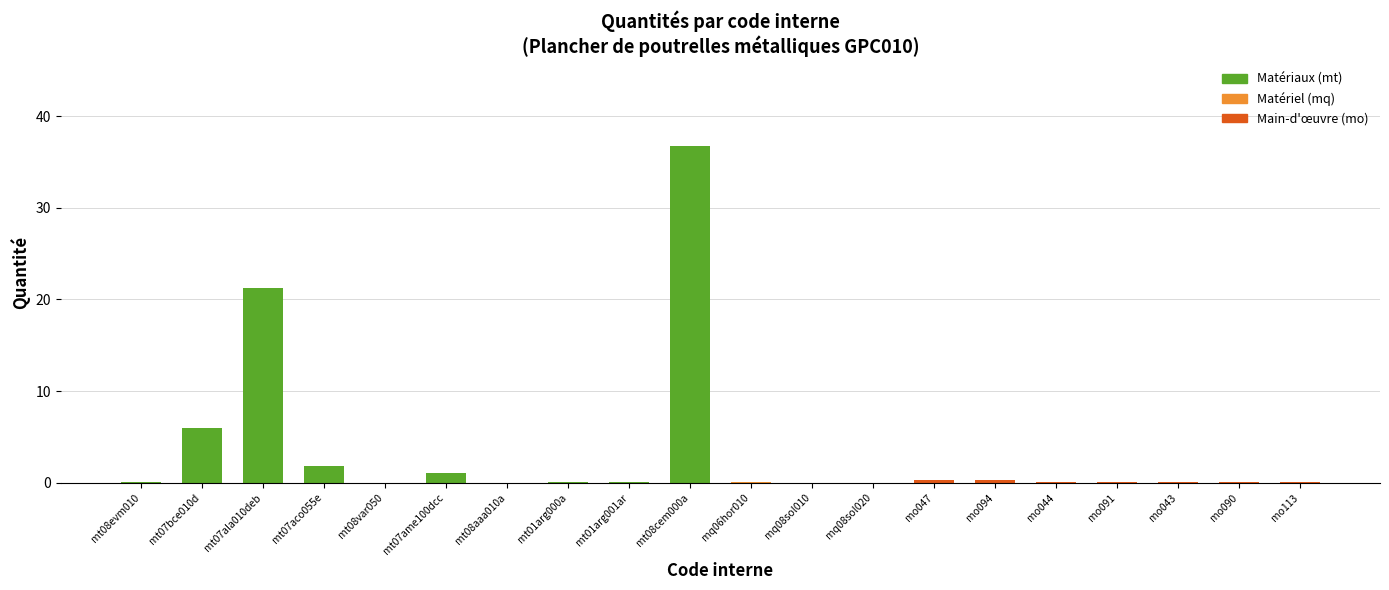

What is the sum of all values?

68.1